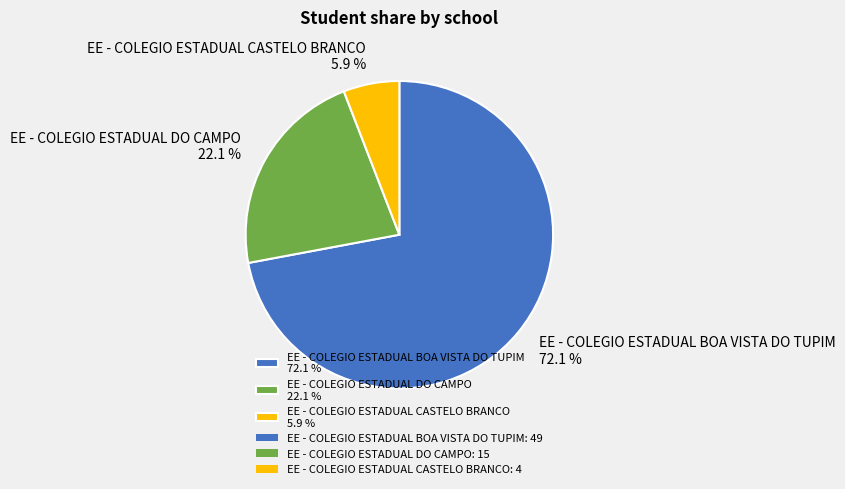

Count the number of slices in the pie.

3